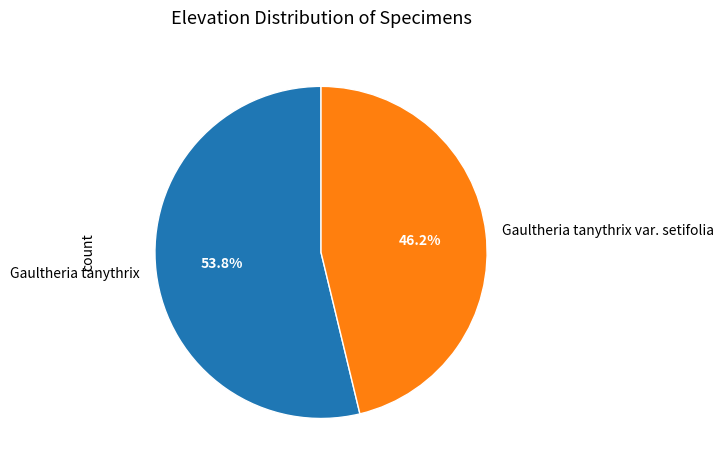

True or false: Gaultheria tanythrix var. setifolia accounts for 46% of the total.

True